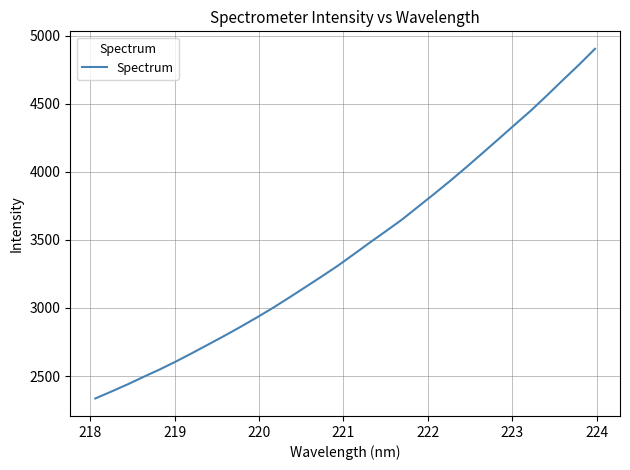

What is the greatest value displayed?

4902.3